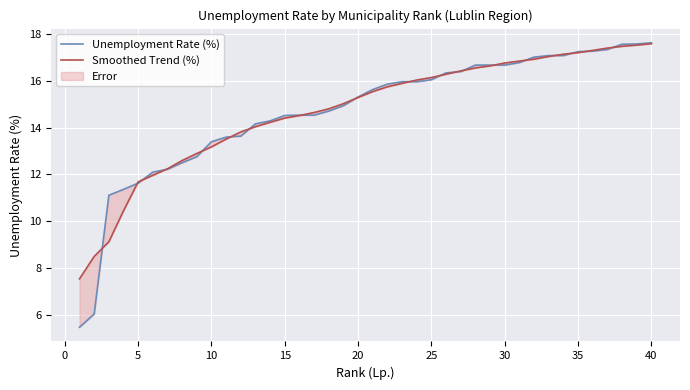

Between 14 and 30, which series saw the biggest shift?

Smoothed Trend (%)